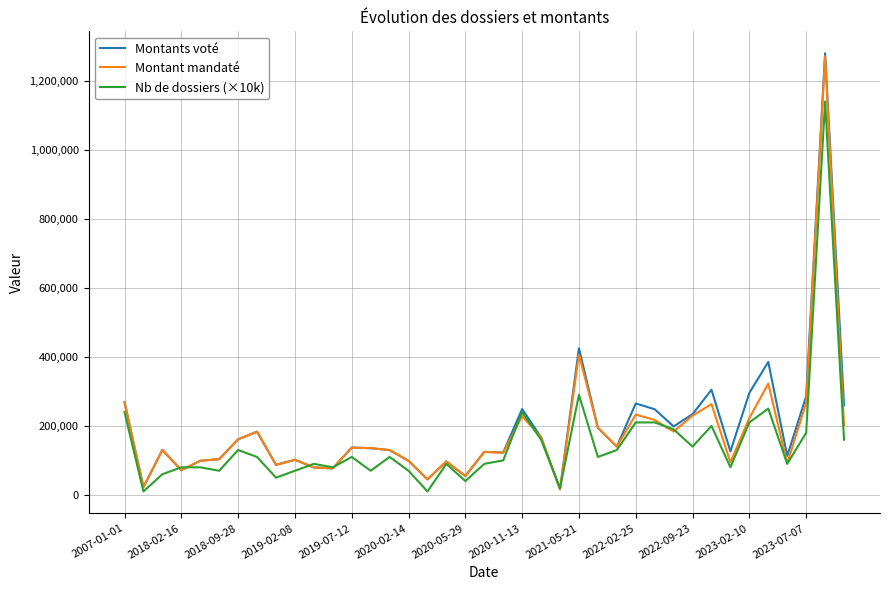

What is the average value of the Nb de dossiers (×10k) series?

147948.7